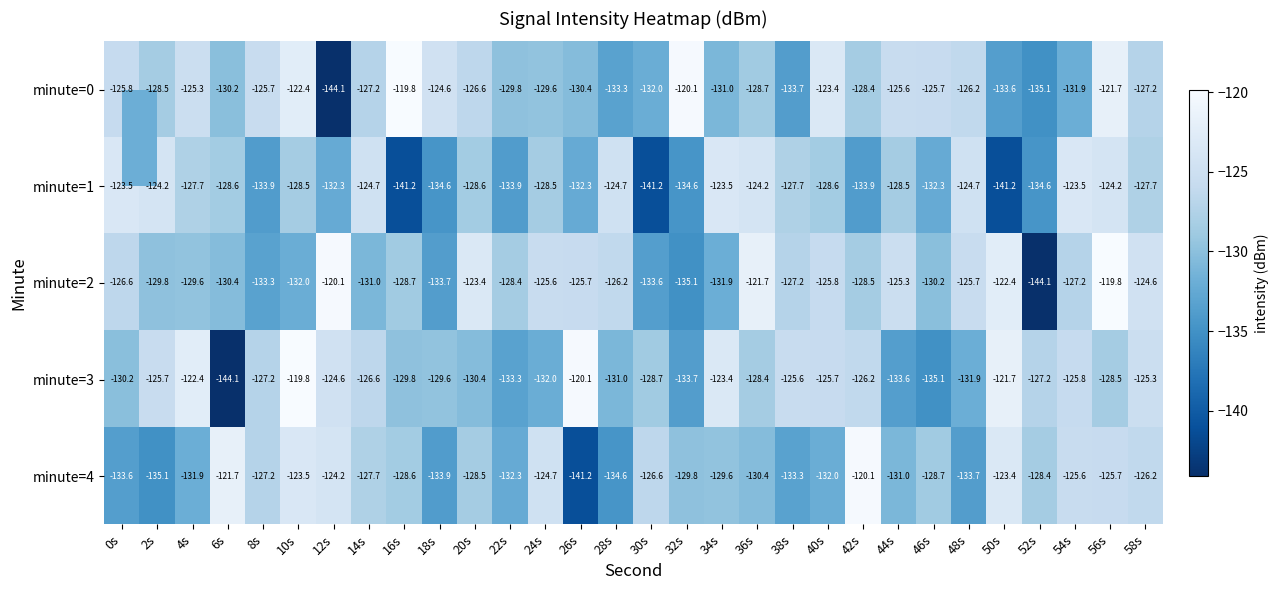

What is the approximate value of minute=3 at 14s?

-126.6